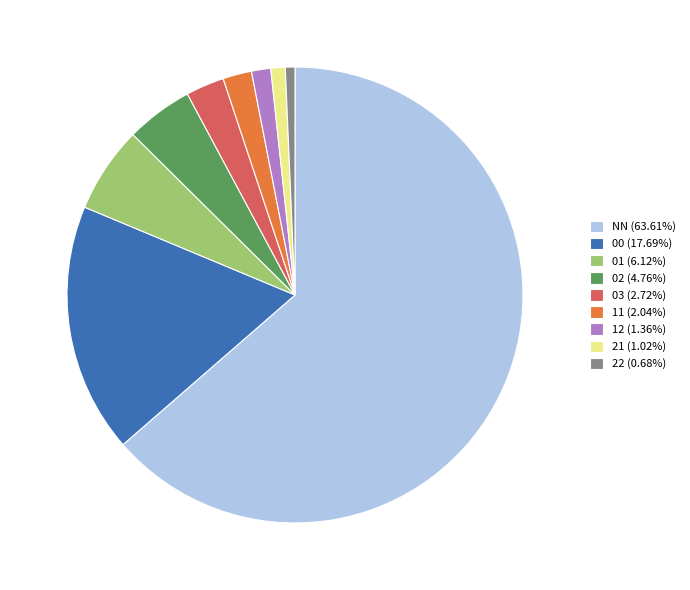

Combined, do 12 (1.36%) and 21 (1.02%) account for over 50%?

No